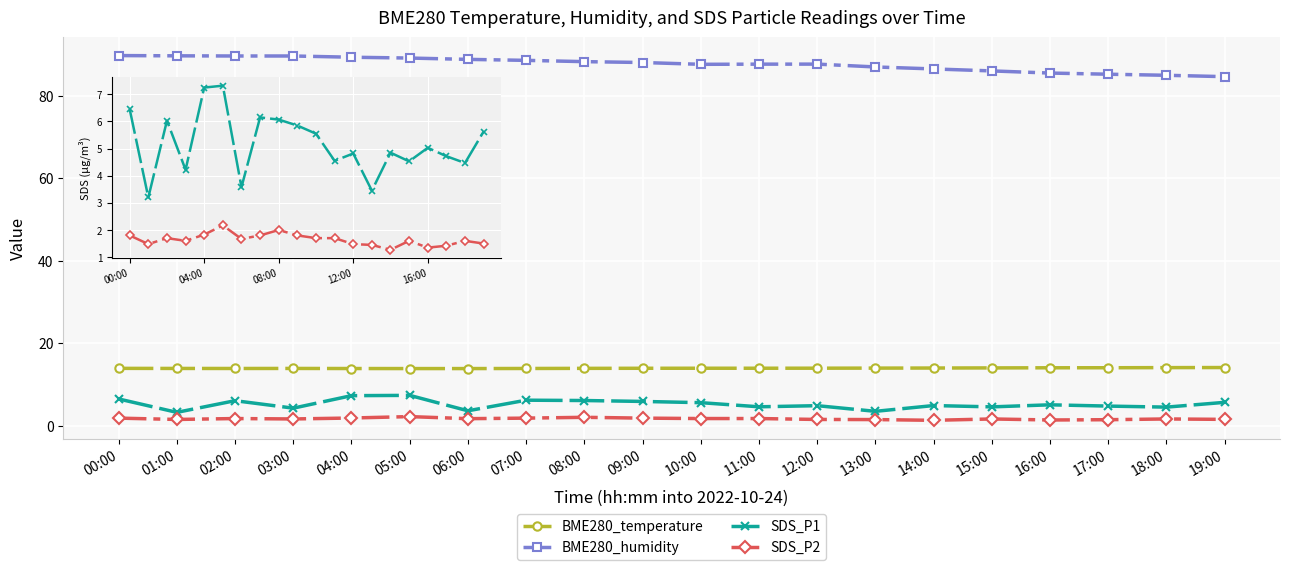

The BME280_temperature series shows 5.9 at 19:00. True or false?

False